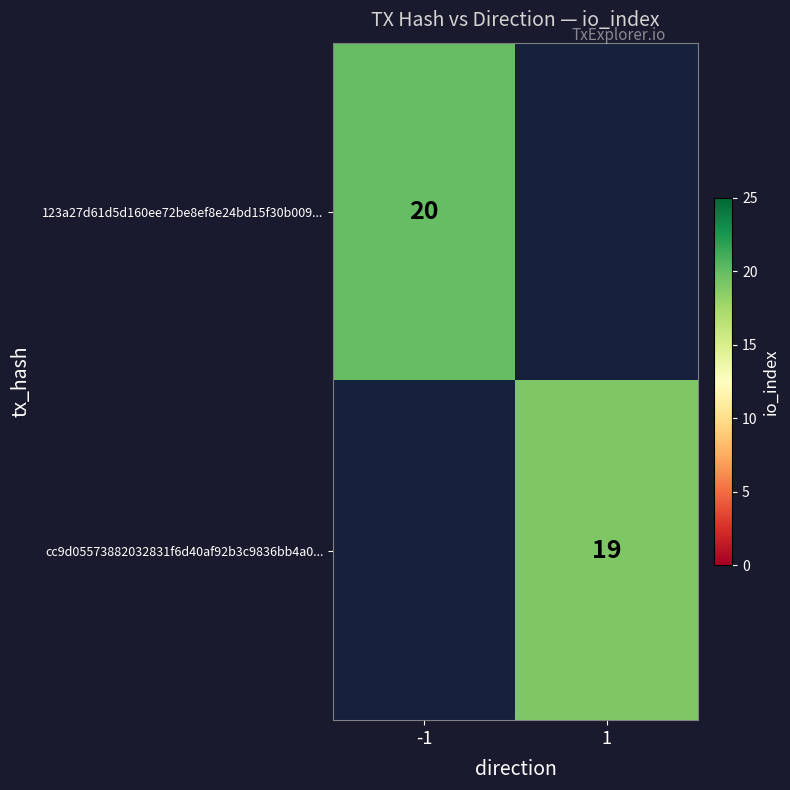

True or false: cc9d05573882032831f6d40af92b3c9836bb4a0... has a value of 9 at 1.

False